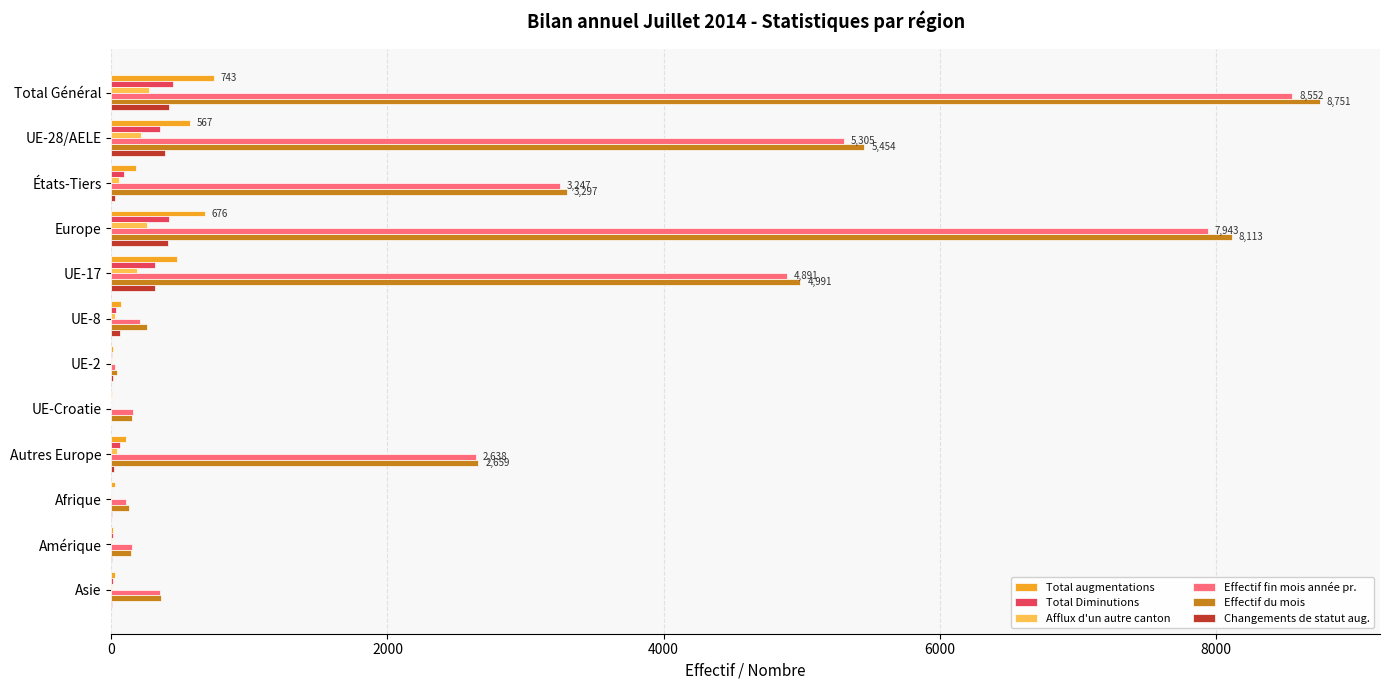

What is the sum of all Total Diminutions values?

1756